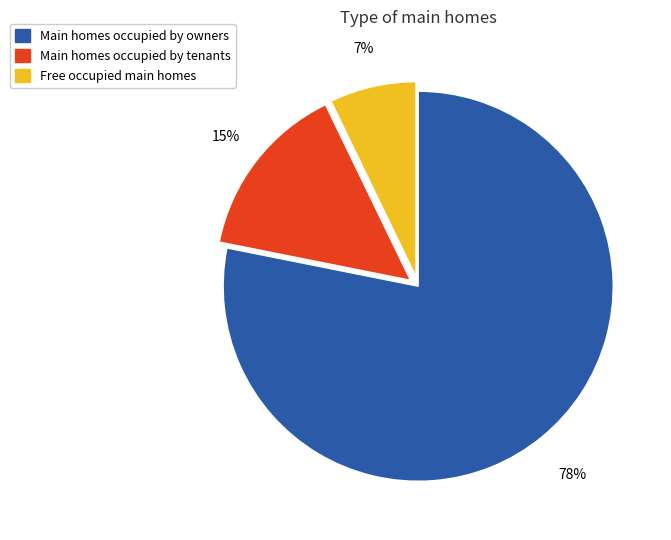

What percentage is the Main homes occupied by tenants slice, to the nearest percent?

15%